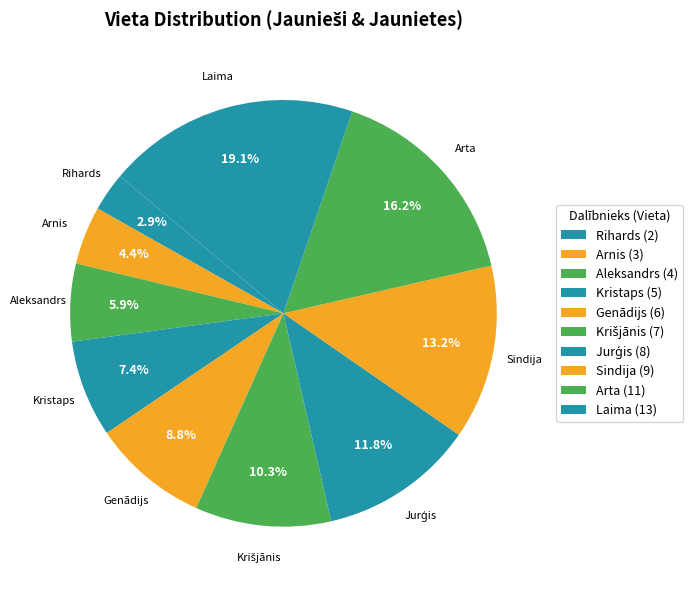

What percentage is the Kristaps slice, to the nearest percent?

7%